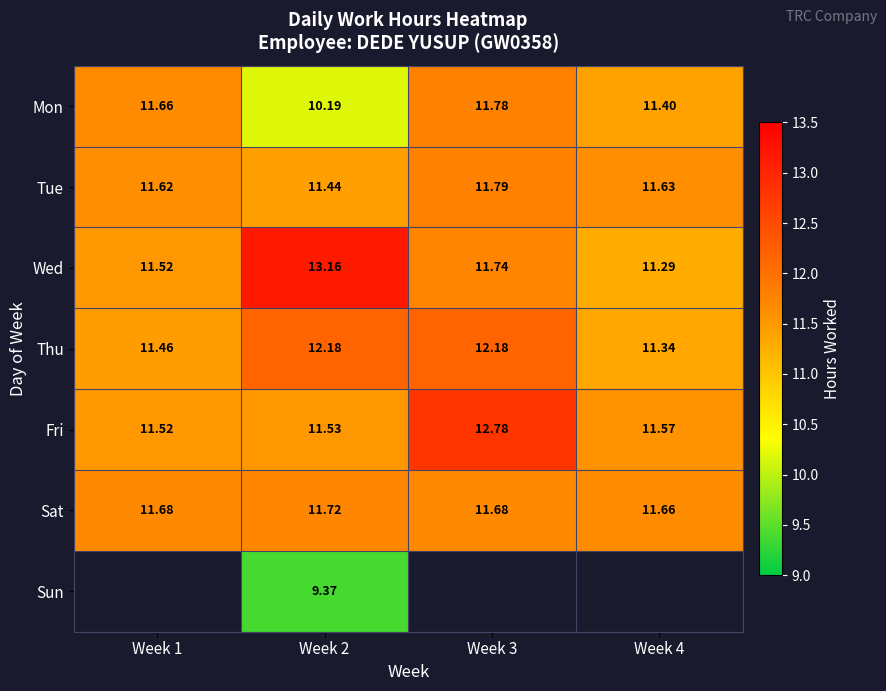

What value does the Fri series have at Week 3?

12.8